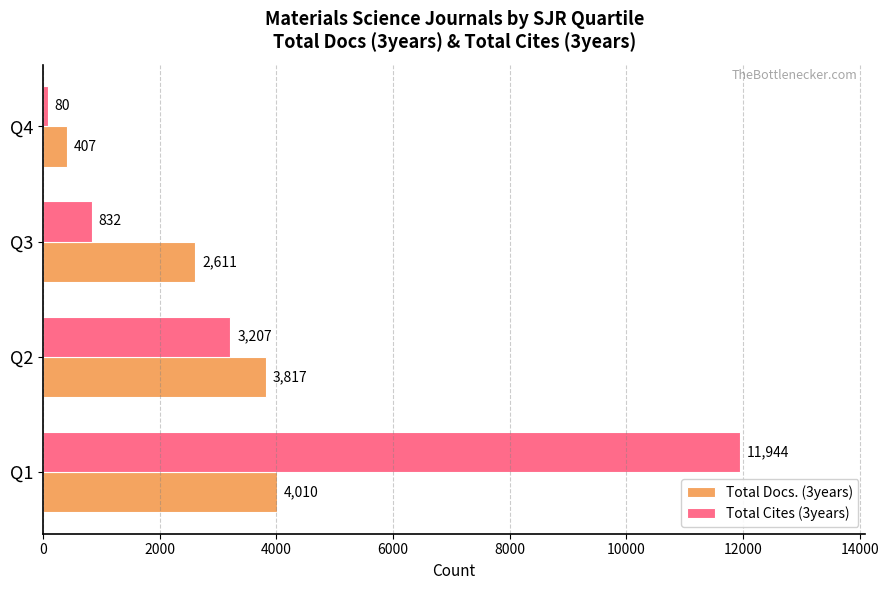

Which series has the widest spread of values?

Total Cites (3years)